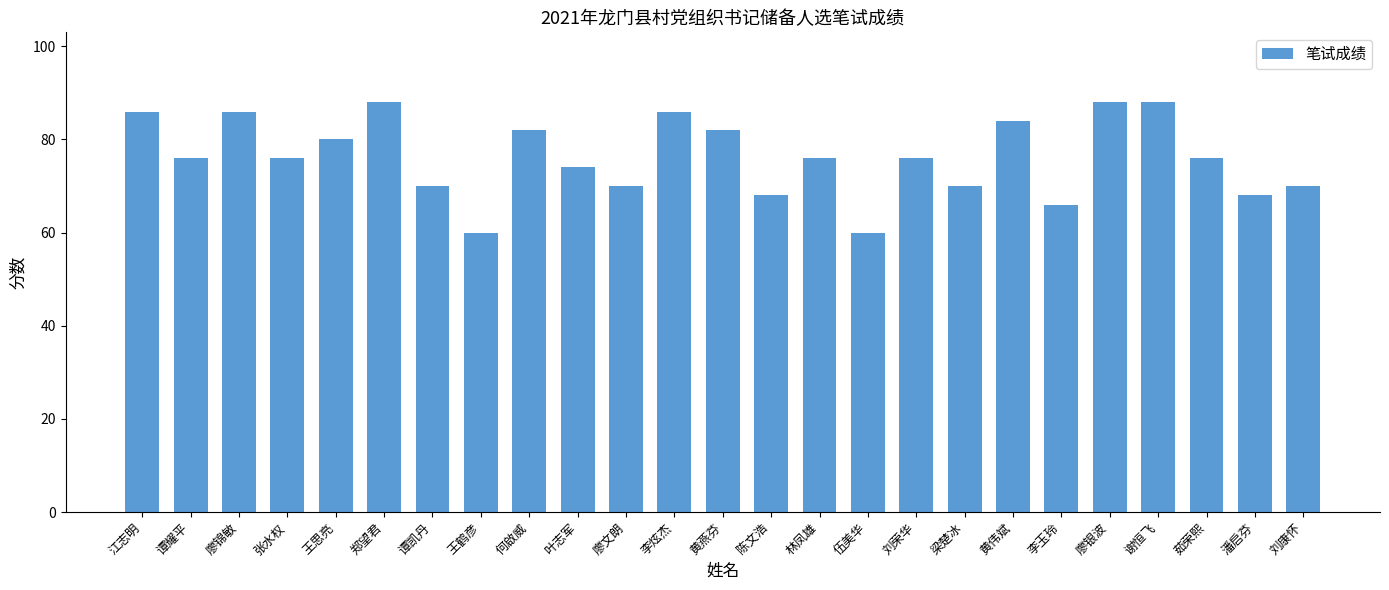

The value at 李玉玲 is 100. True or false?

False